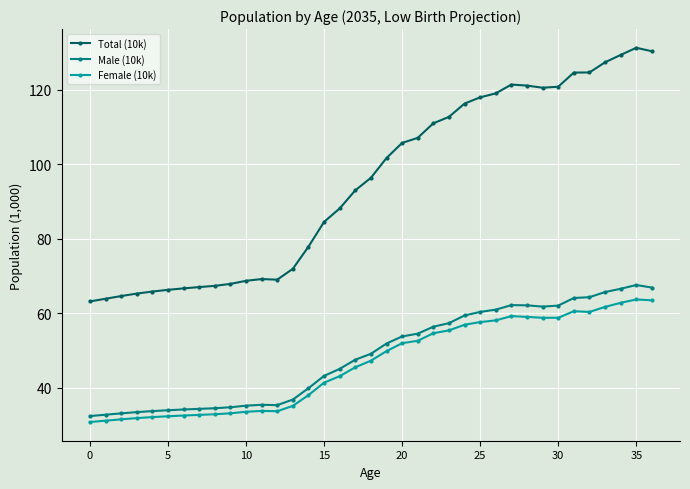

List the series in order of their peak value, lowest first.

Female (10k), Male (10k), Total (10k)